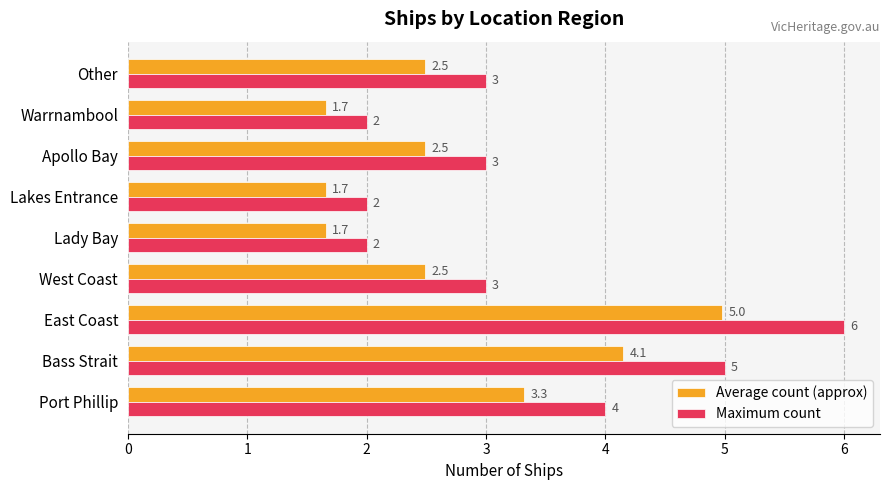

What is the lowest value of the Average count (approx) series?

1.7